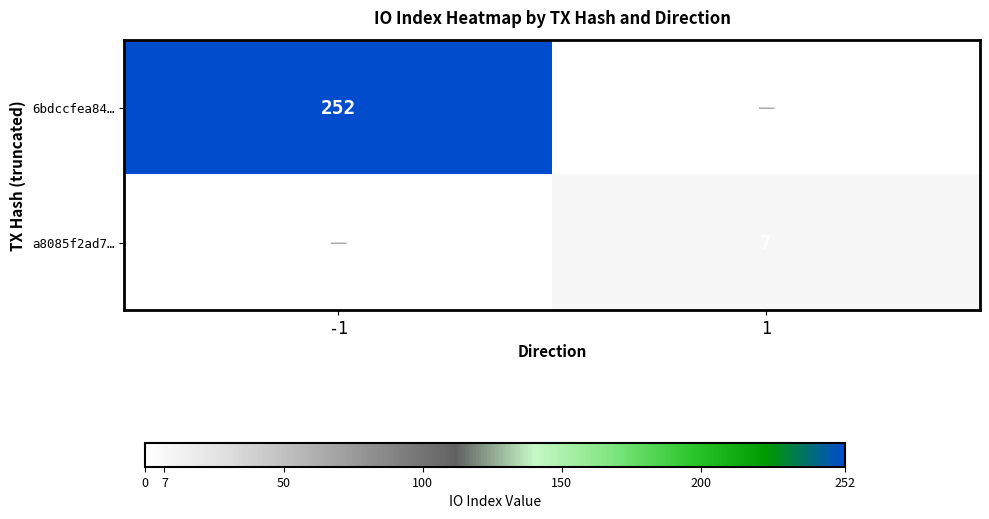

The value of 6bdccfea84… at -1 is 438. True or false?

False